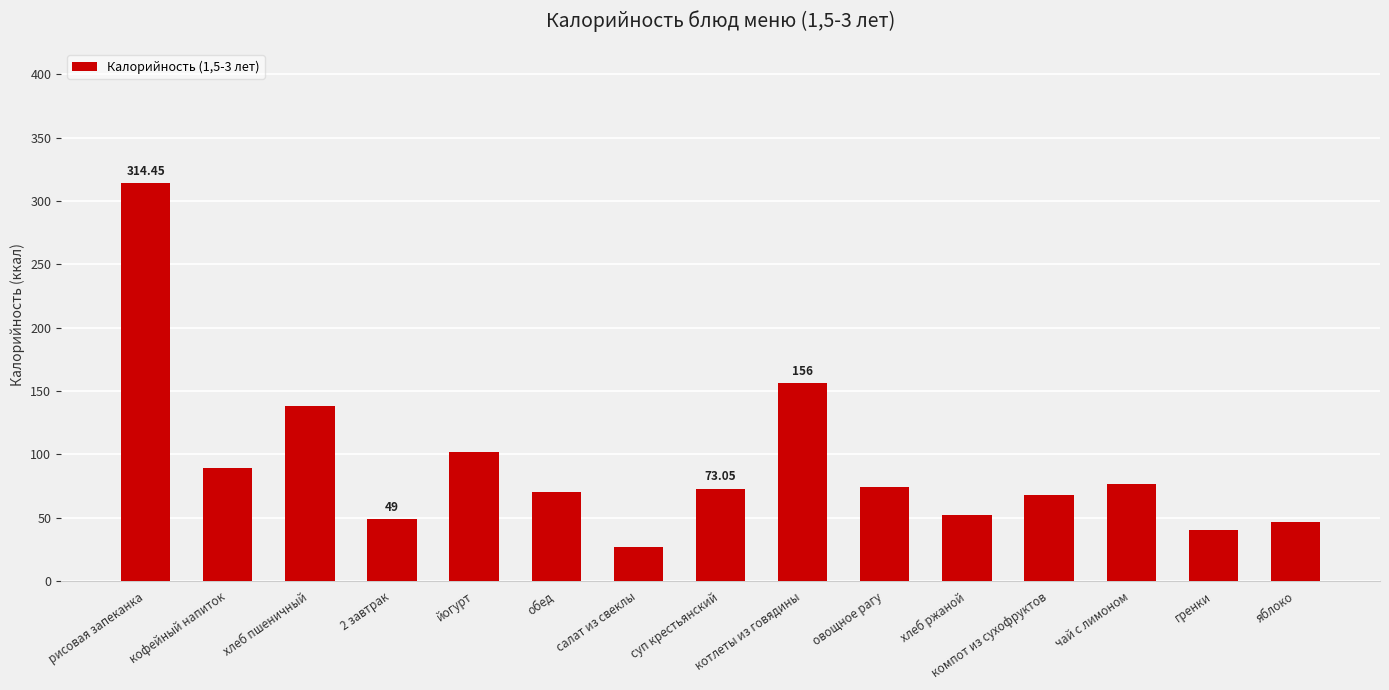

The value at 2 завтрак is 49.0. True or false?

True